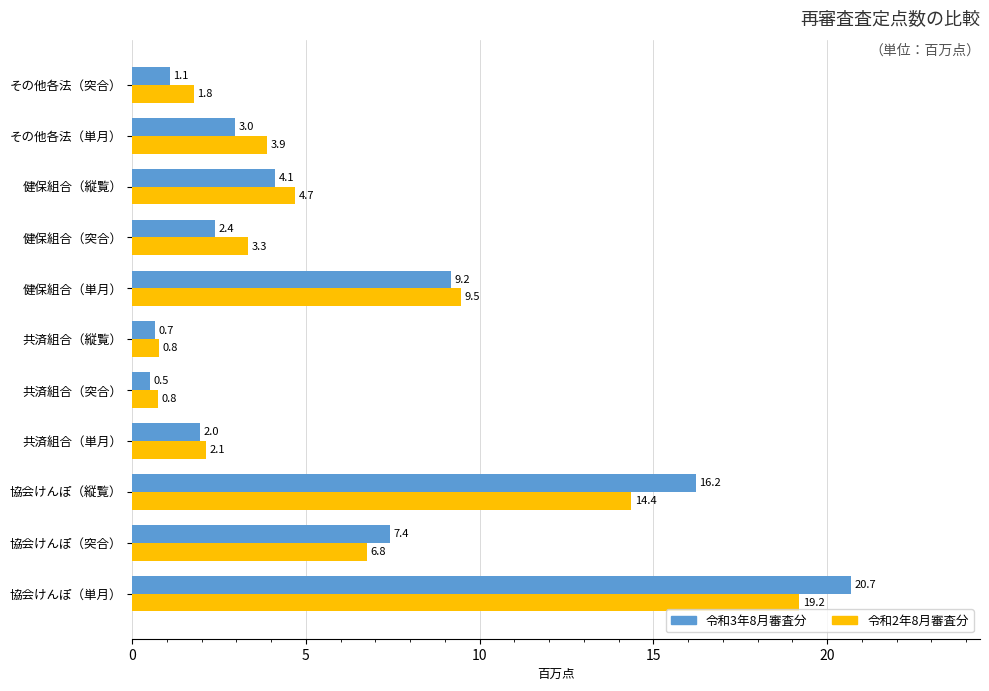

Which series has the widest spread of values?

令和3年8月審査分